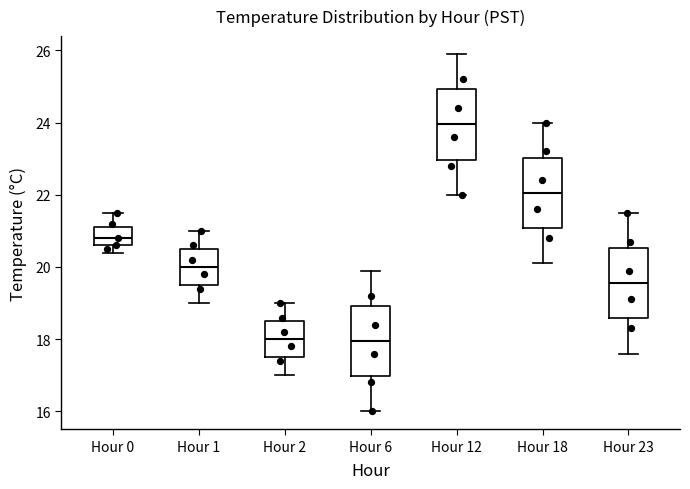

Reading left to right, transcribe this box plot: for each box, give where its median line is, the range the box spans, and where its two whiskers end, as read against the y-axis. The values are not printed on the chart, so give them approximately, as read against the axis.

Hour 0: median 20.8, box 20.6 to 21.2, whiskers 20.4 to 21.6
Hour 1: median 20.0, box 19.6 to 20.6, whiskers 19.0 to 21.0
Hour 2: median 18.0, box 17.6 to 18.6, whiskers 17.0 to 19.0
Hour 6: median 18.0, box 17.0 to 19.0, whiskers 16.0 to 20.0
Hour 12: median 24.0, box 23.0 to 25.0, whiskers 22.0 to 26.0
Hour 18: median 22.0, box 21.0 to 23.0, whiskers 20.2 to 24.0
Hour 23: median 19.6, box 18.6 to 20.6, whiskers 17.6 to 21.6